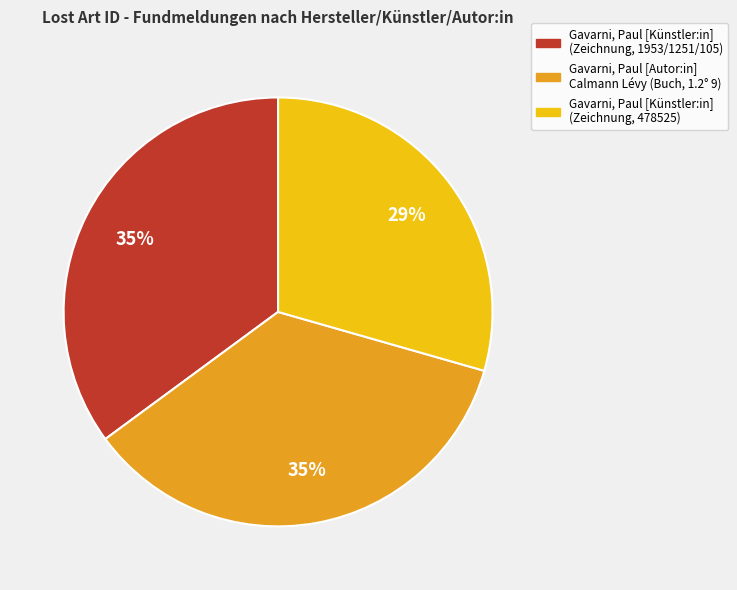

True or false: Gavarni, Paul [Künstler:in] (Zeichnung, 478525) accounts for 15% of the total.

False